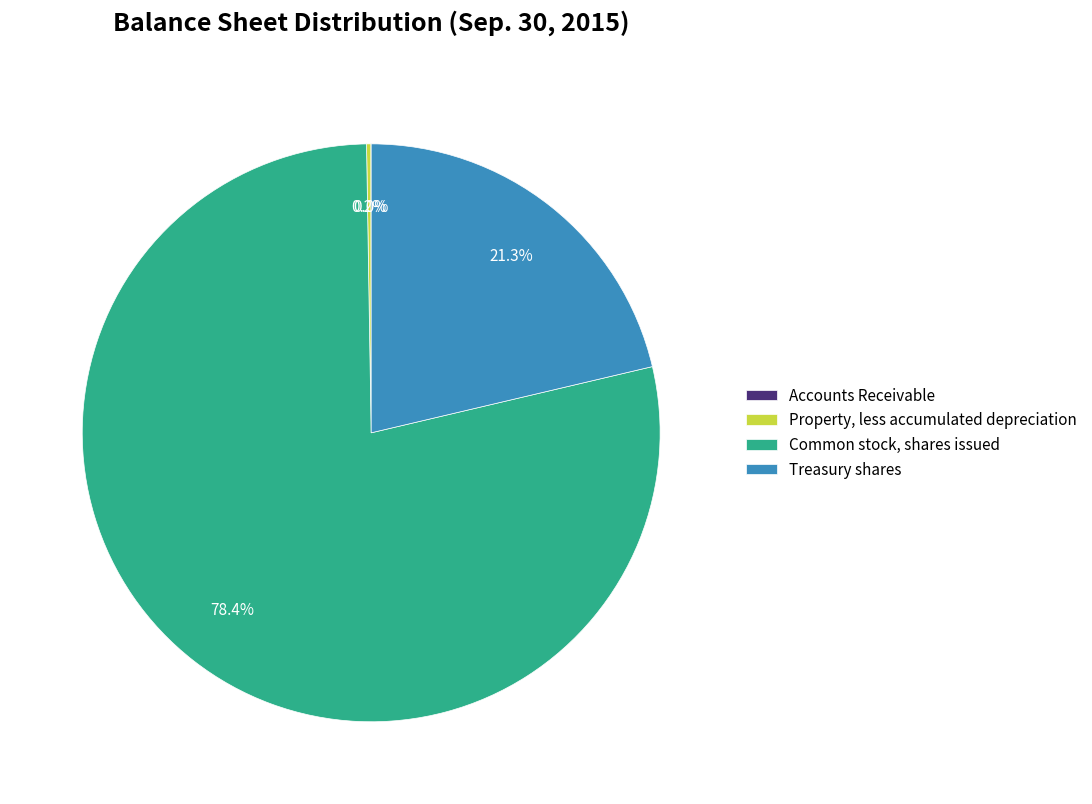

True or false: Treasury shares accounts for 27% of the total.

False